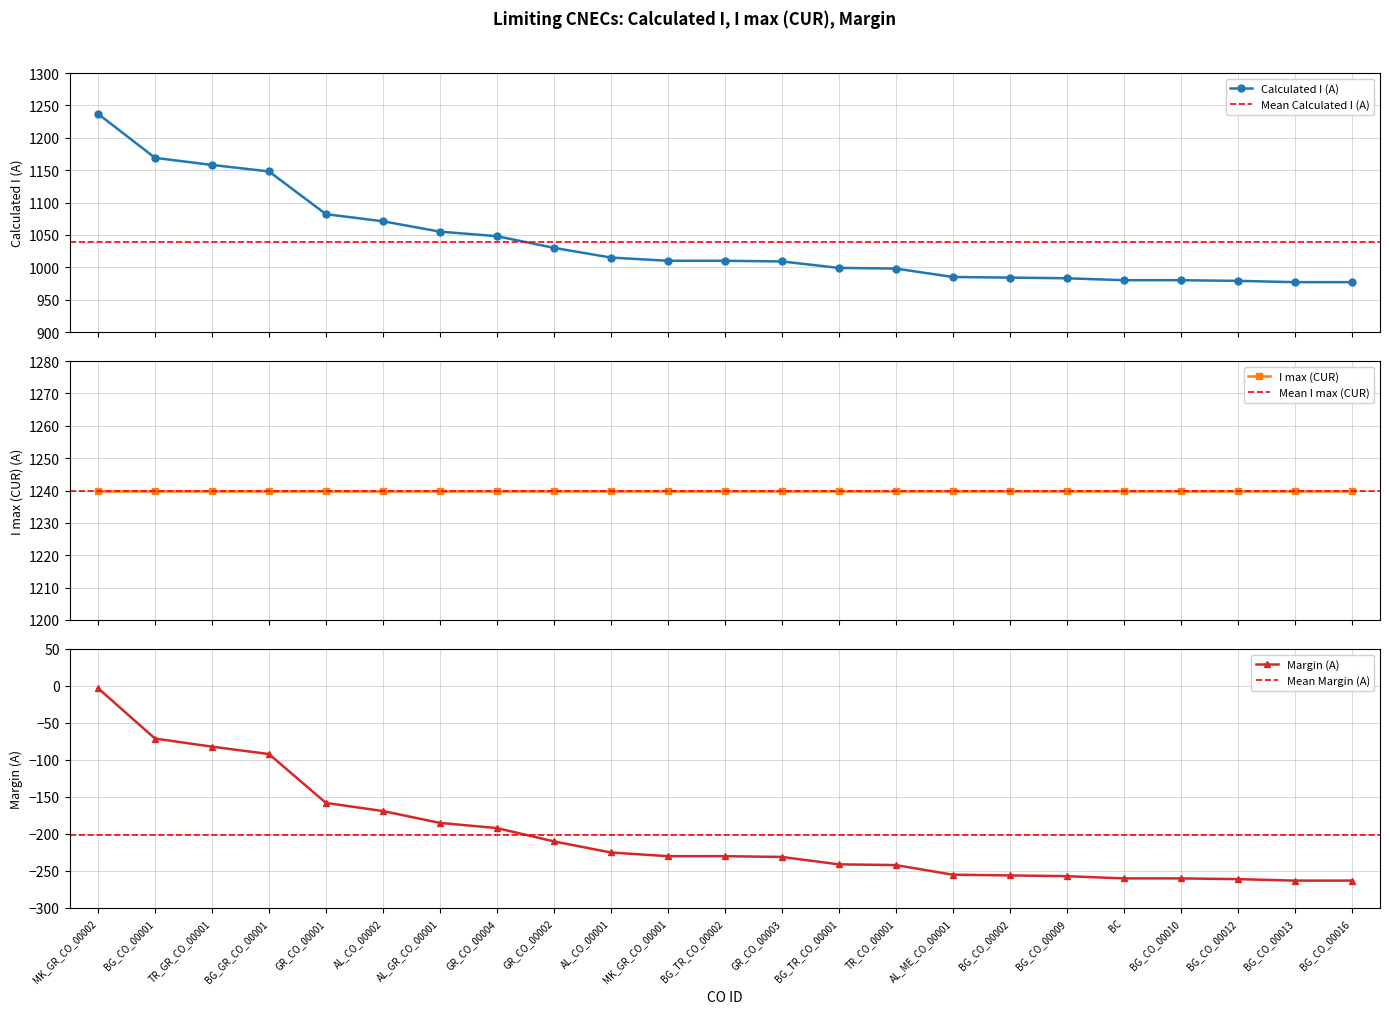

True or false: Margin (A) has a value of -3 at MK_GR_CO_00002.

True